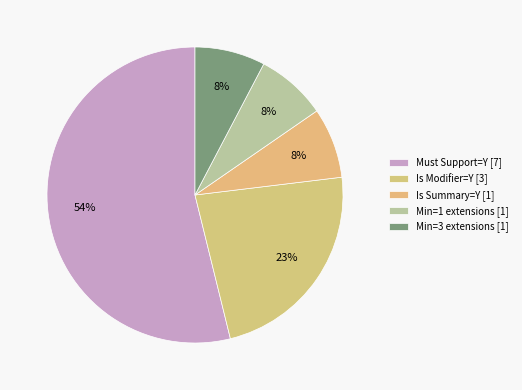

How many slices are in this pie chart?

5